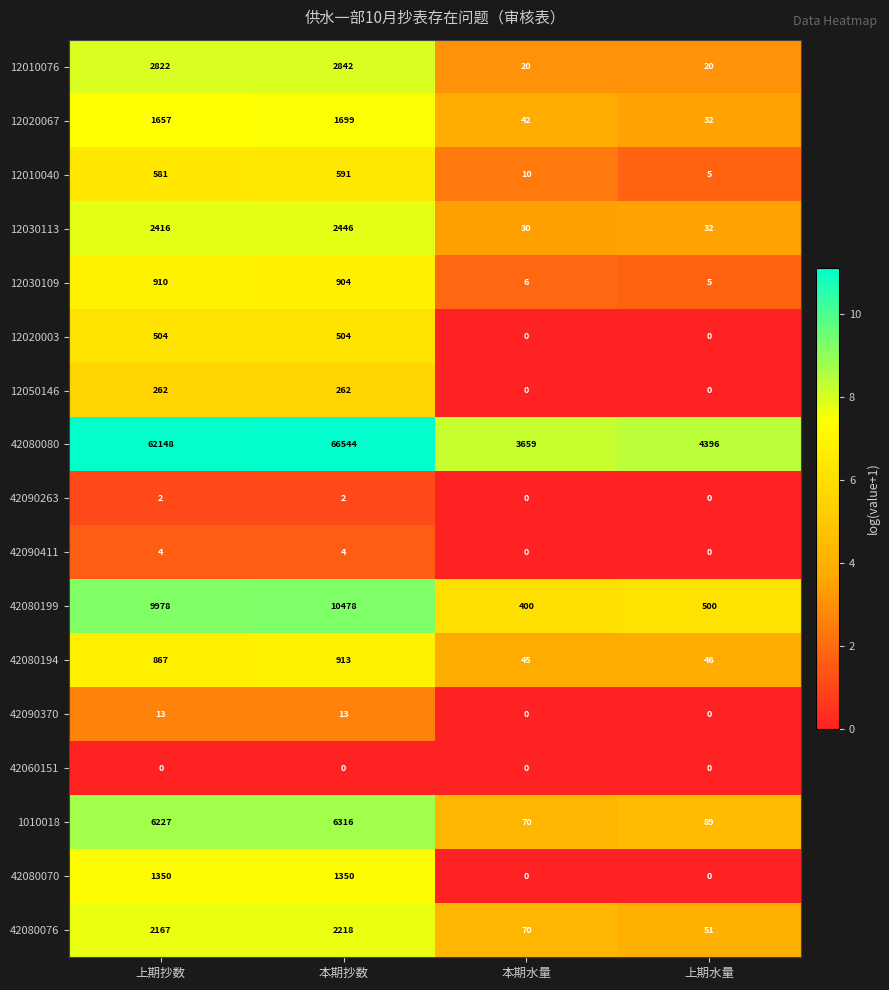

True or false: 42080080 has a value of 1965 at 本期水量.

False